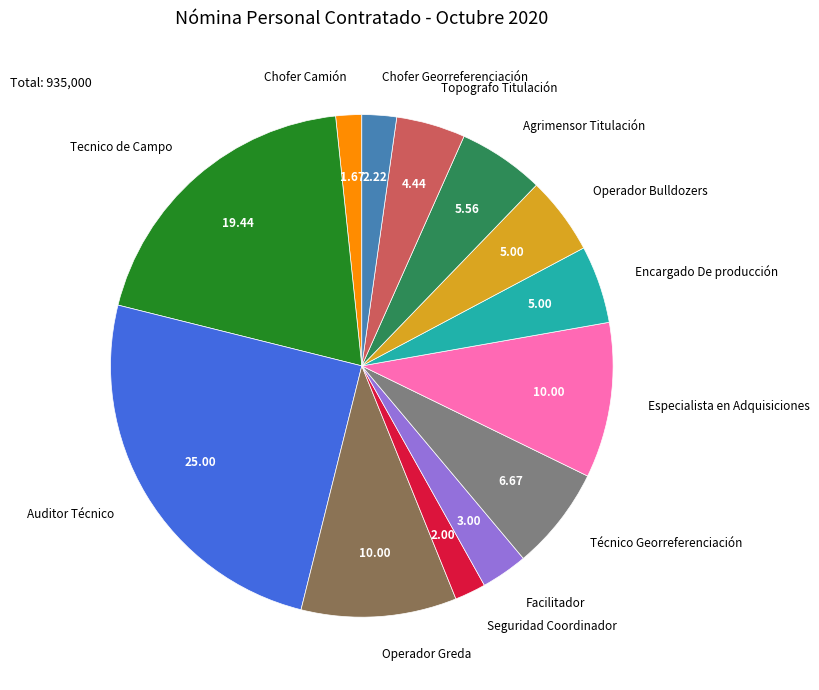

Does any single category account for the majority?

No